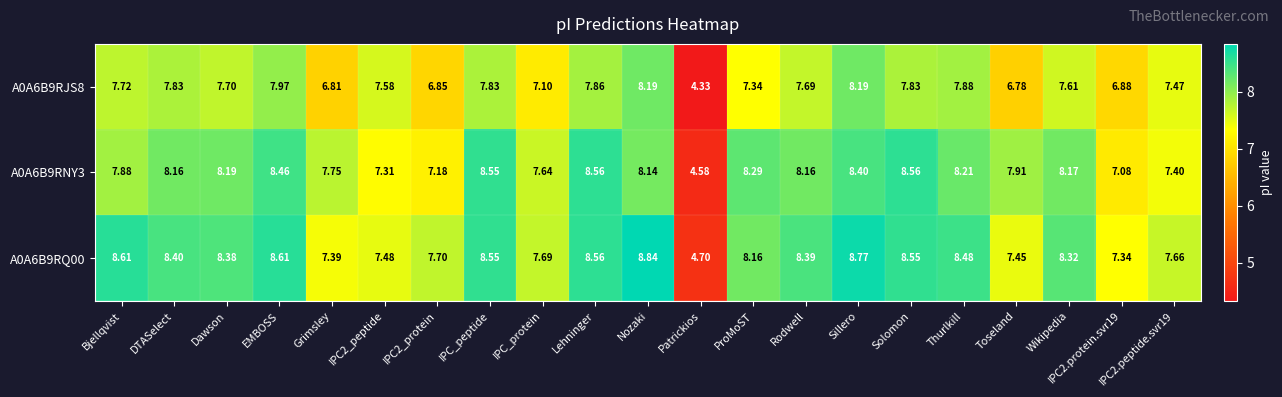

How many data points does each series have?

21